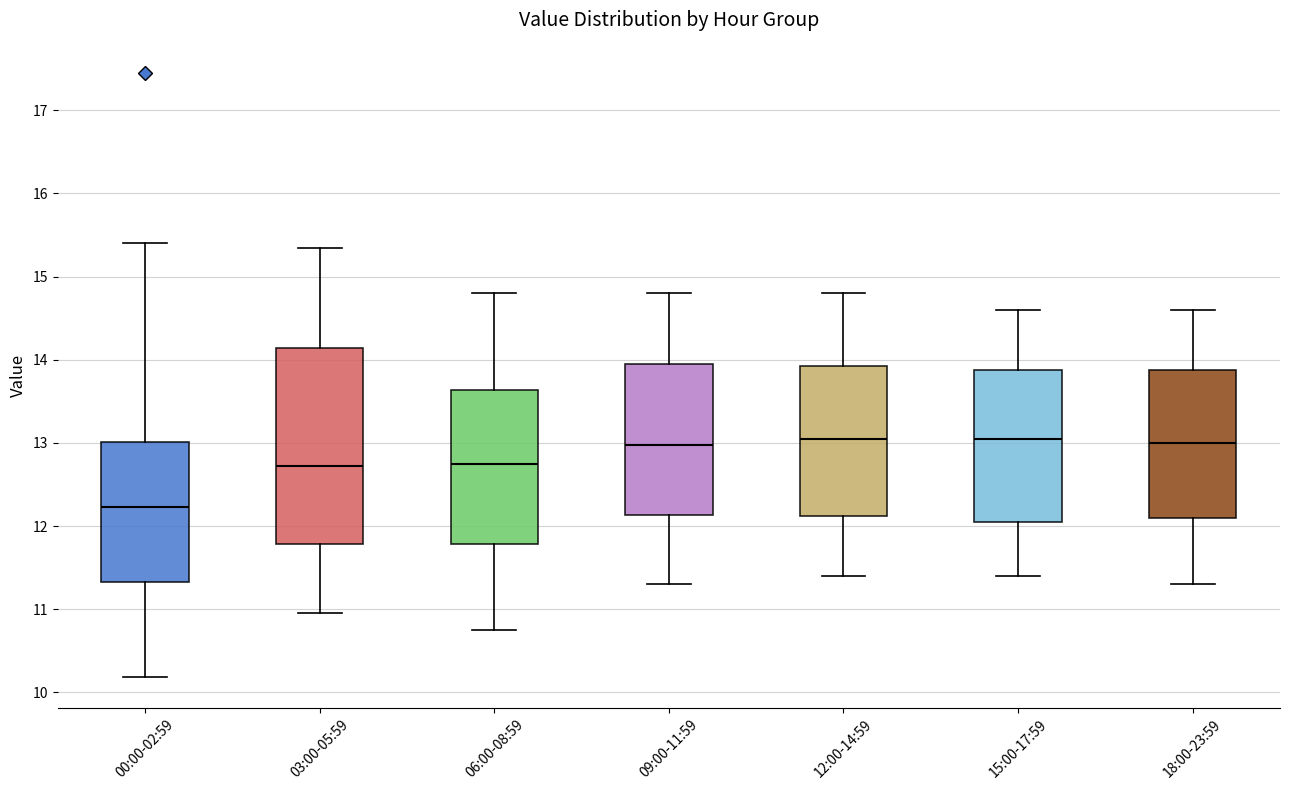

Reading left to right, read every box against the y-axis: the position of its median line, the range the box covers, and the ends of its whiskers. The values are not printed on the chart, so give them approximately, as read against the axis.

00:00-02:59: median 12.2, box 11.3 to 13.0, whiskers 10.2 to 15.4
03:00-05:59: median 12.7, box 11.8 to 14.1, whiskers 11.0 to 15.4
06:00-08:59: median 12.8, box 11.8 to 13.6, whiskers 10.8 to 14.8
09:00-11:59: median 13.0, box 12.1 to 14.0, whiskers 11.3 to 14.8
12:00-14:59: median 13.1, box 12.1 to 13.9, whiskers 11.4 to 14.8
15:00-17:59: median 13.1, box 12.1 to 13.9, whiskers 11.4 to 14.6
18:00-23:59: median 13.0, box 12.1 to 13.9, whiskers 11.3 to 14.6